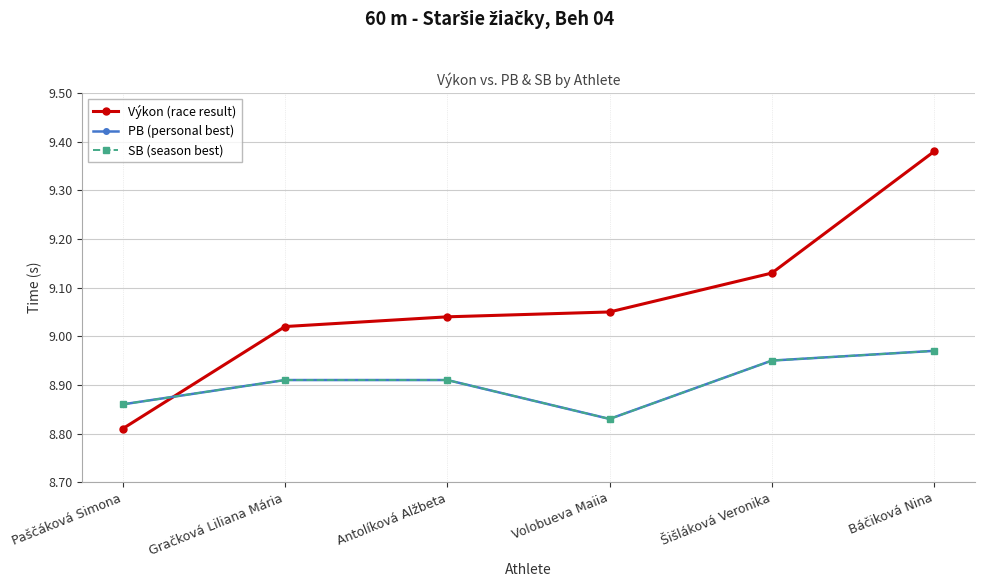

Does the chart have visible grid lines?

Yes